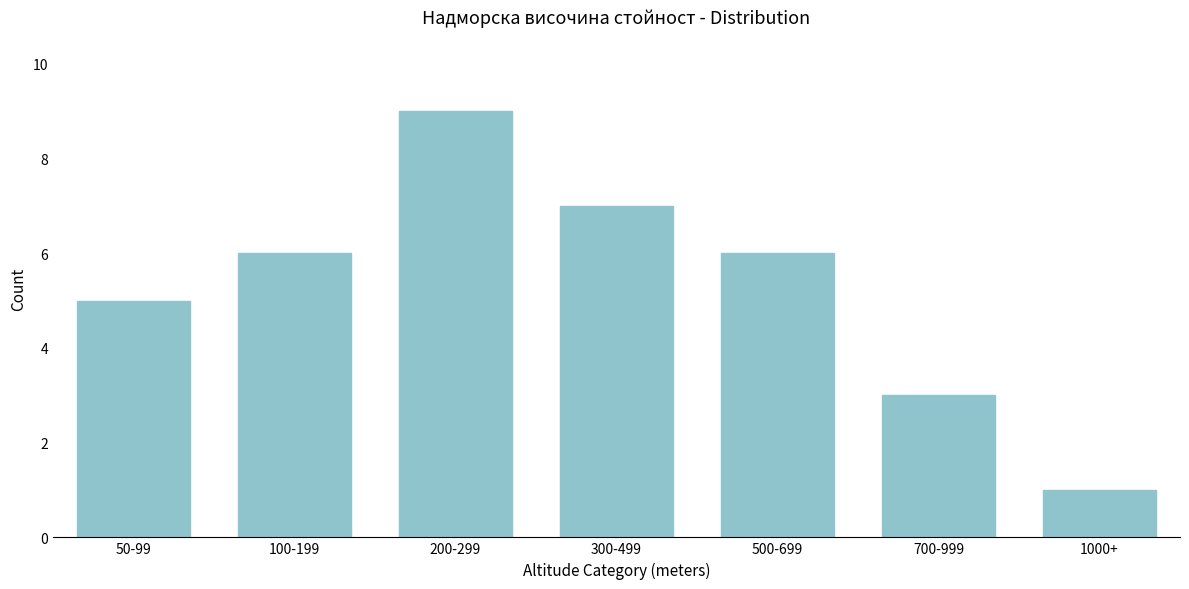

Reading left to right, what are all the values shown in this chart?

50-99=5	100-199=6	200-299=9	300-499=7	500-699=6	700-999=3	1000+=1